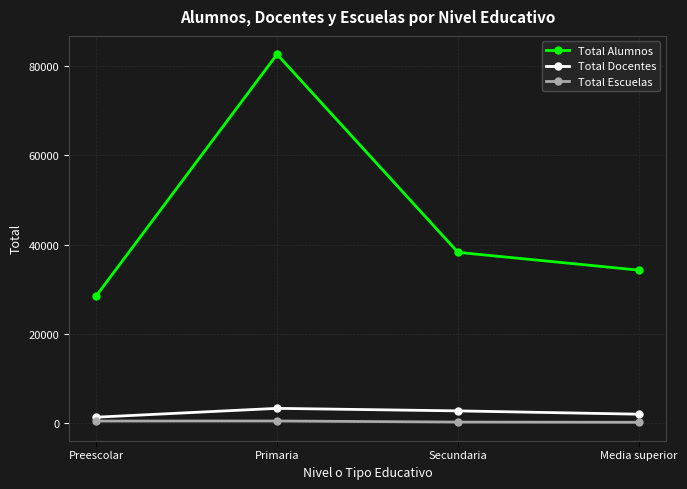

In Total Alumnos, how many points are higher than both neighbors (excluding endpoints)?

1